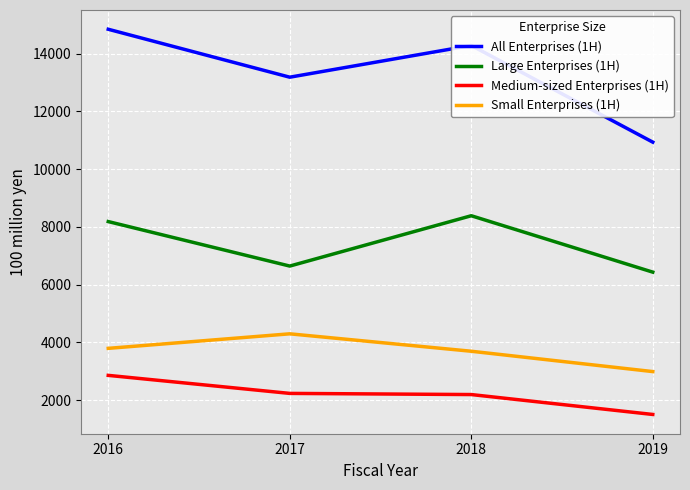

Is the value of Small Enterprises (1H) at 2016 greater than the value of Medium-sized Enterprises (1H) at 2017?

Yes